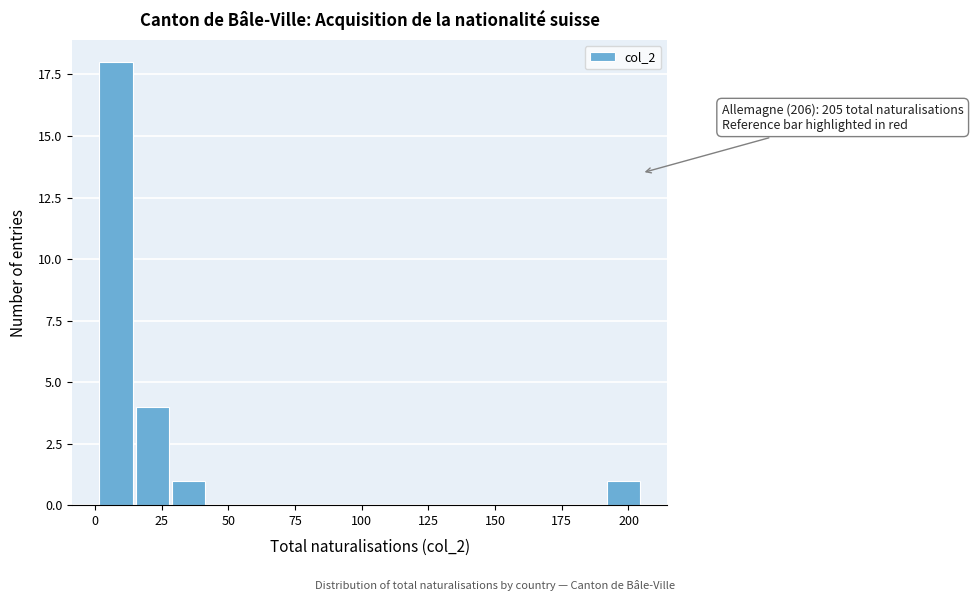

Read against the x-axis, roughly where is the centre of the tallest bar?

10